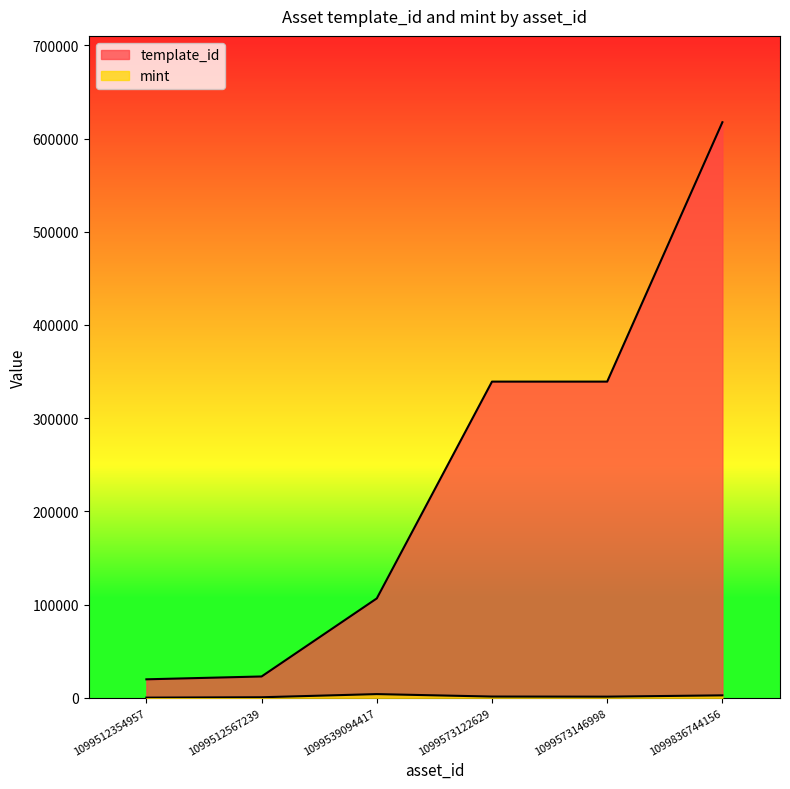

List the series in order of their peak value, lowest first.

mint, template_id